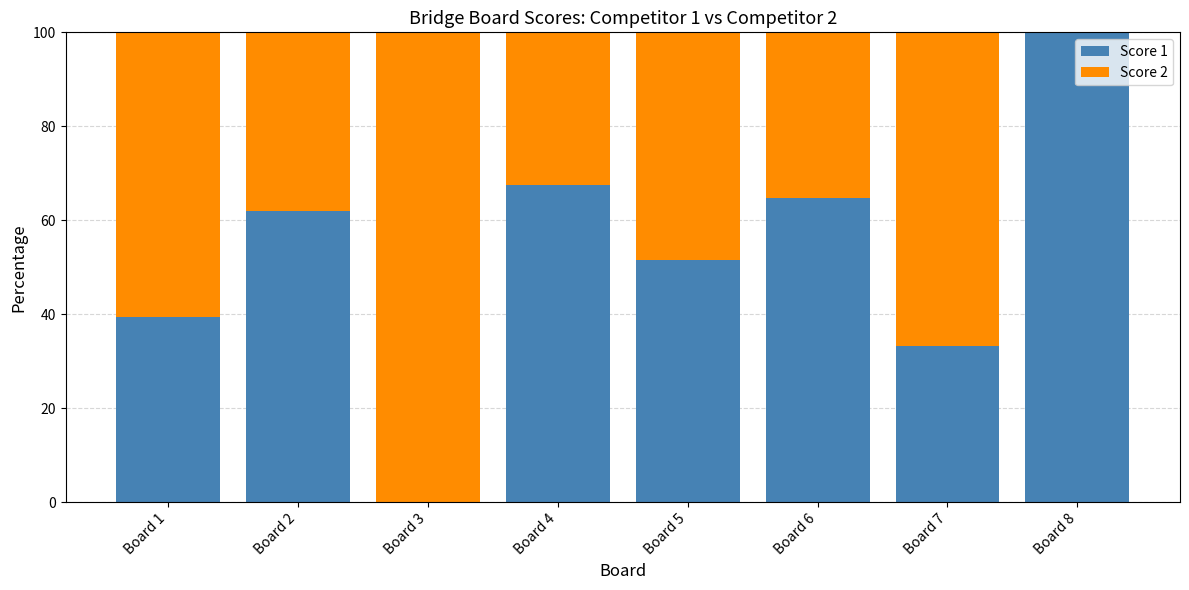

What is the sum of all Score 1 values?

418.7